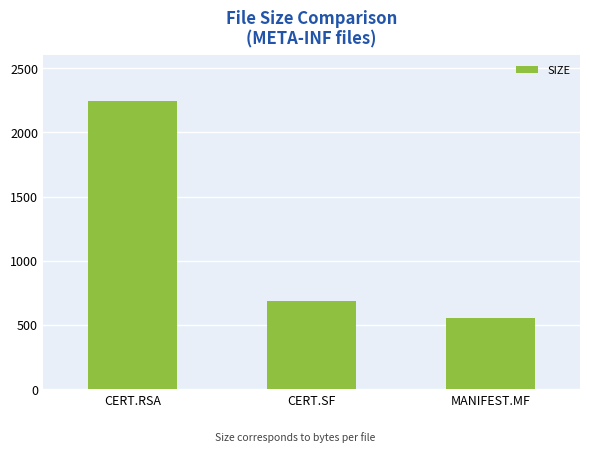

Read the value at CERT.SF.

686